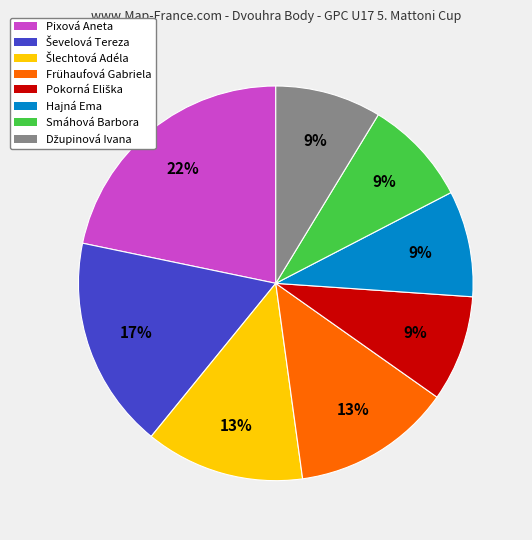

The Hajná Ema slice represents 22% of the pie. True or false?

False